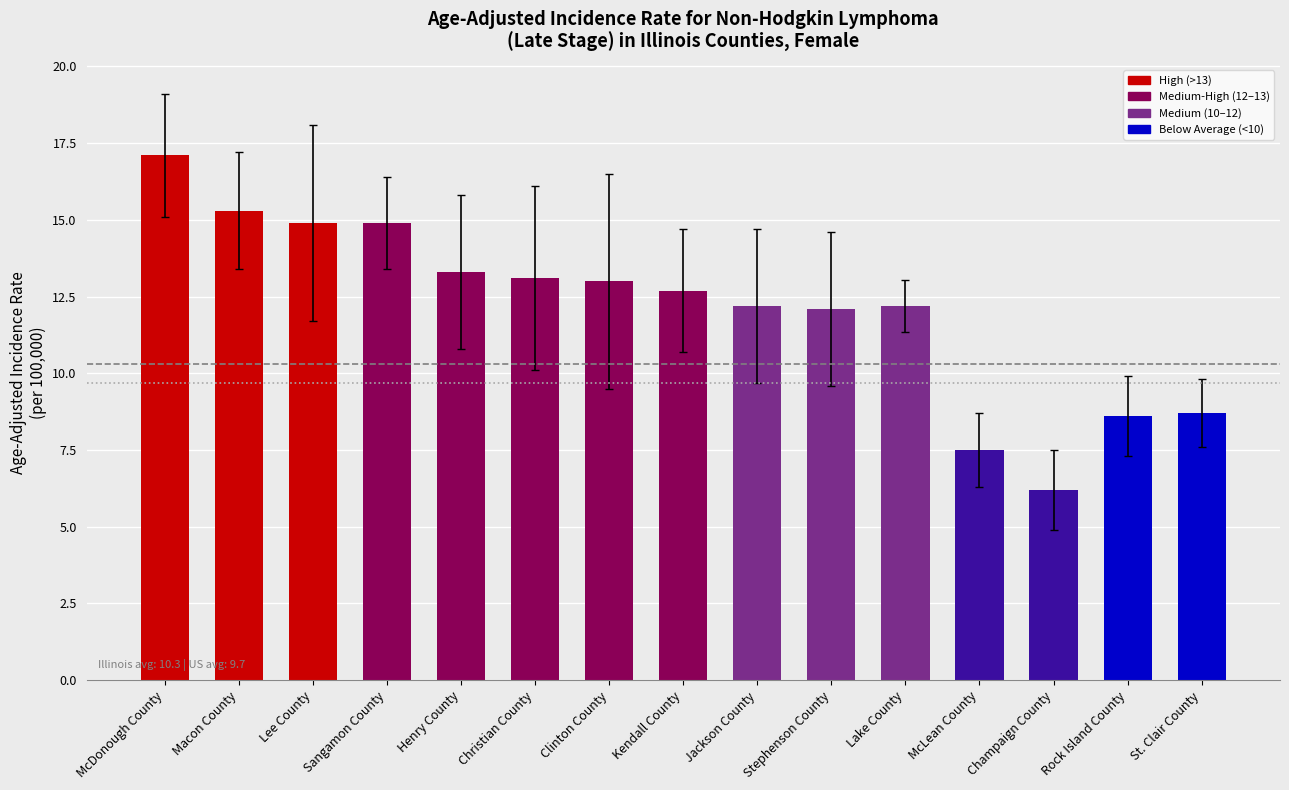

What is the approximate value at Christian County?

13.1